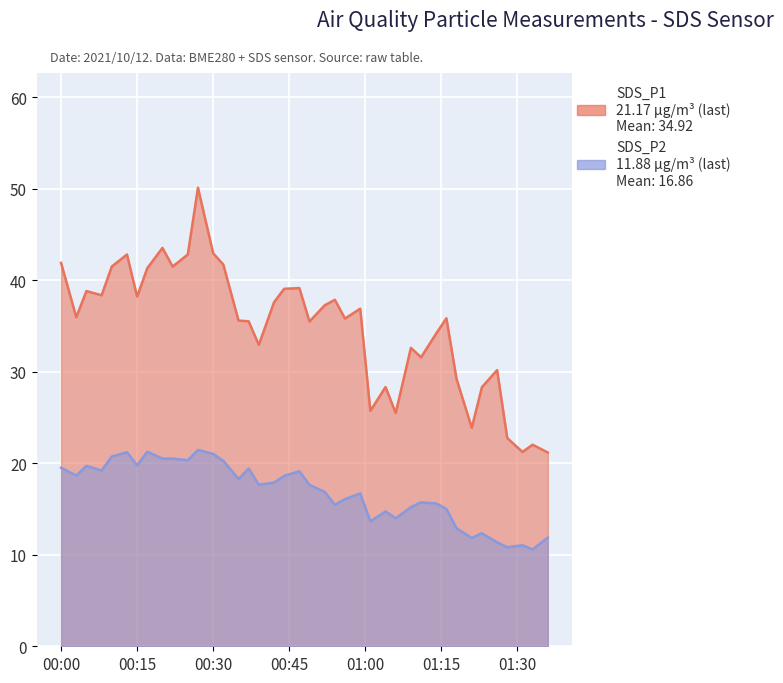

How many values in the SDS_P2 series are below 17?

19